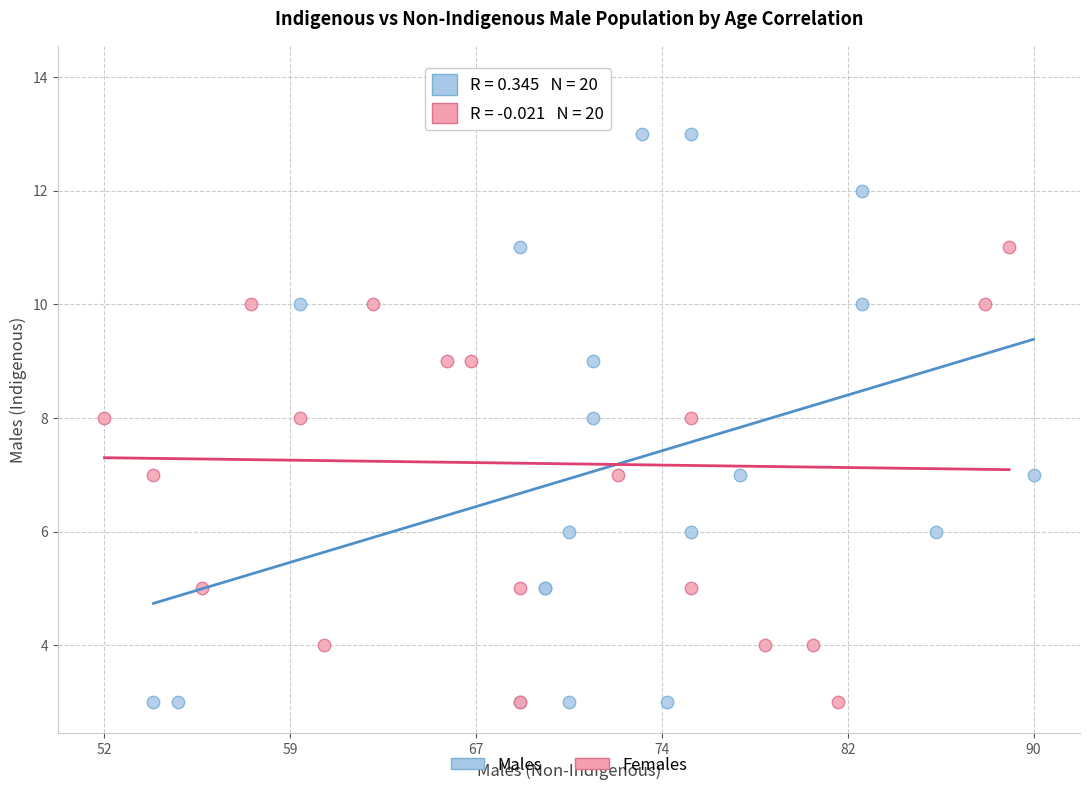

Which series has the widest spread of Y values?

Females